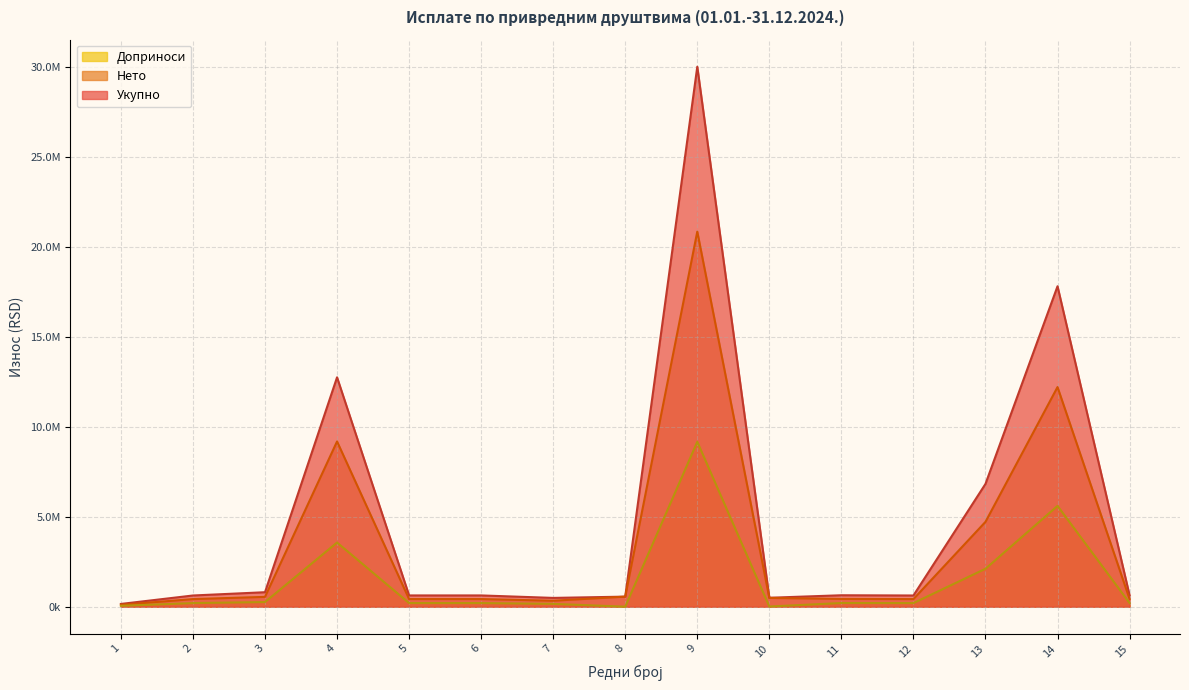

Reading left to right, transcribe all the data shown in this chart.

Укупно: 1=153368.8	2=622917.2	3=805153.4	4=12750043.7	5=626157.6	6=626218.1	7=488806.0	8=559344.0	9=30012943.5	10=497020.3	11=635784.4	12=622958.2	13=6824401.2	14=17811153.8	15=632620.2
Нето: 1=104064.0	2=422760.0	3=546336.0	4=9183919.0	5=424928.0	6=424928.0	7=331704.0	8=559344.0	9=20847488.0	10=487800.0	11=431432.0	12=422760.0	13=4715671.0	14=12207737.0	15=429264.0
Доприноси: 1=49304.8	2=200157.2	3=258817.4	4=3566124.7	5=201229.6	6=201290.1	7=157102.0	8=0.0	9=9165455.5	10=9220.3	11=204352.5	12=200198.2	13=2108730.2	14=5603416.8	15=203356.2